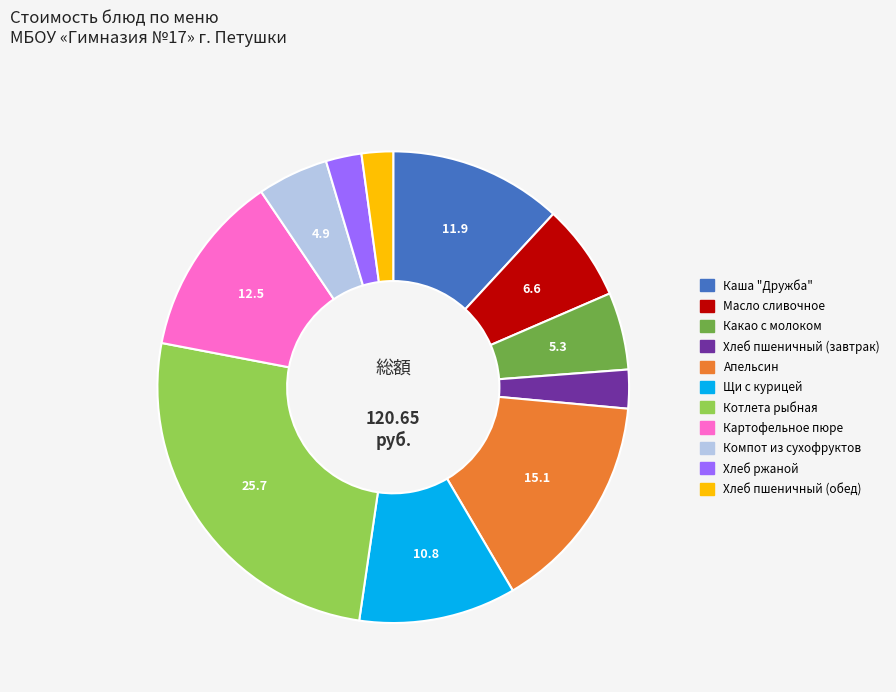

Do Хлеб пшеничный (обед) and Котлета рыбная together represent more than half of the pie?

No